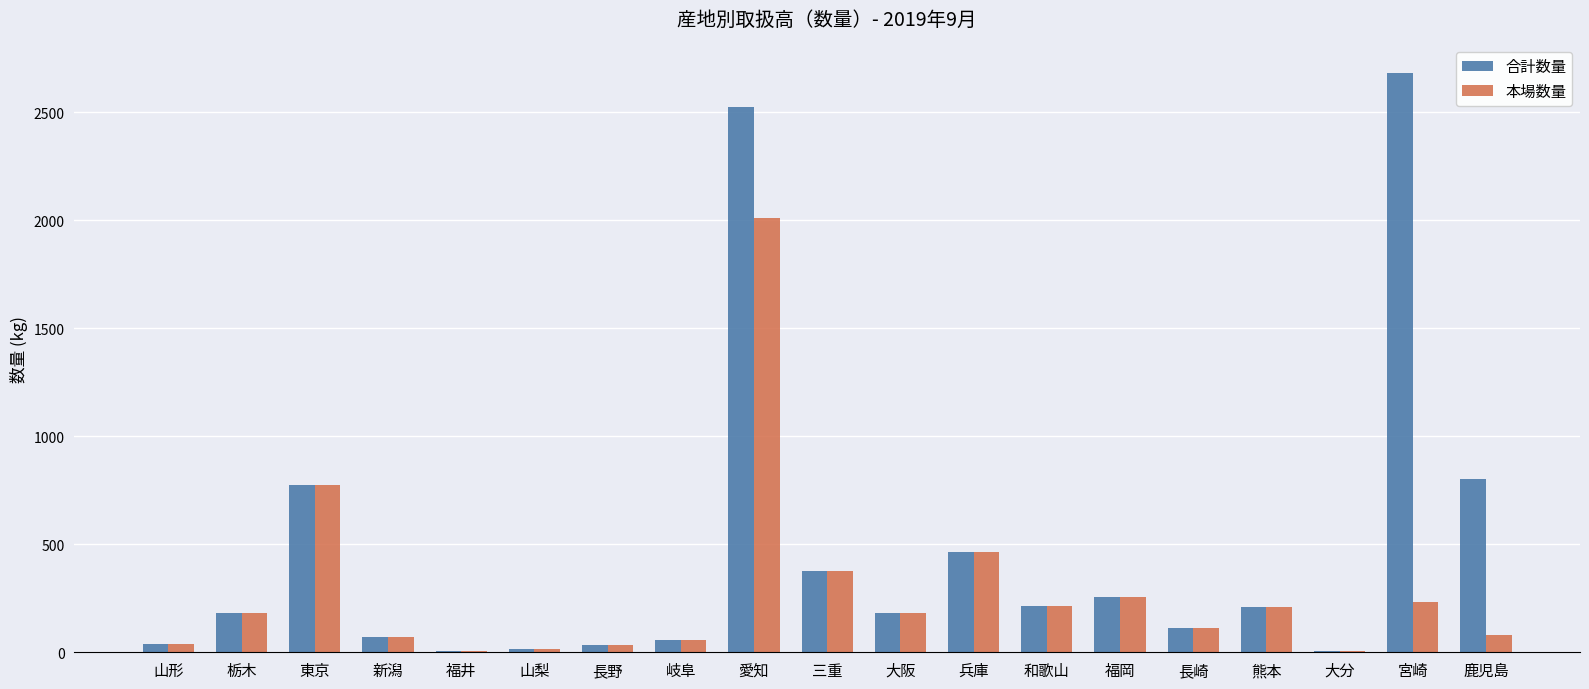

Which category has the highest value across all series?

宮崎